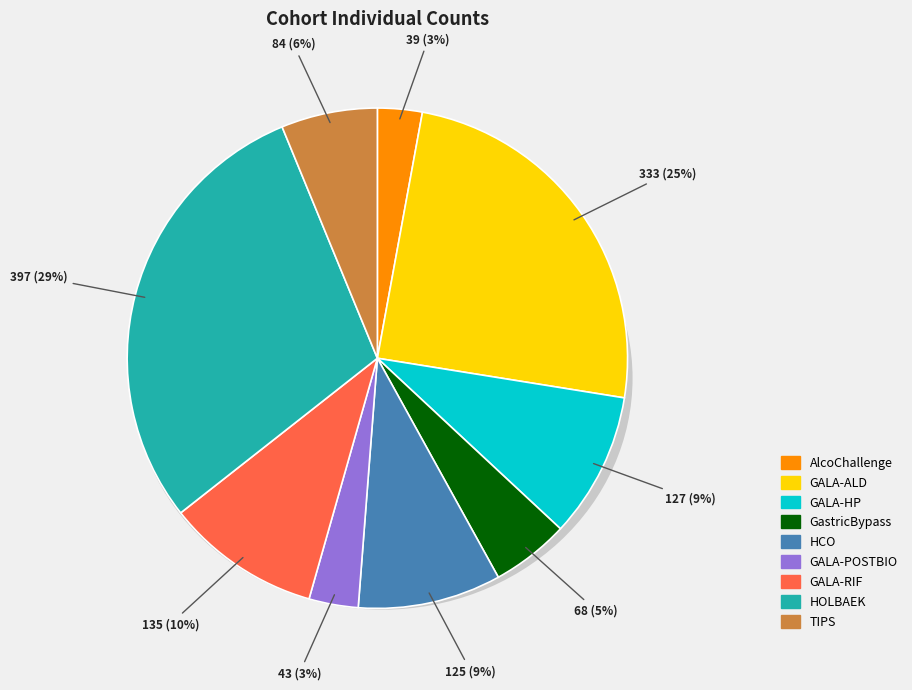

The GastricBypass slice represents 1% of the pie. True or false?

False